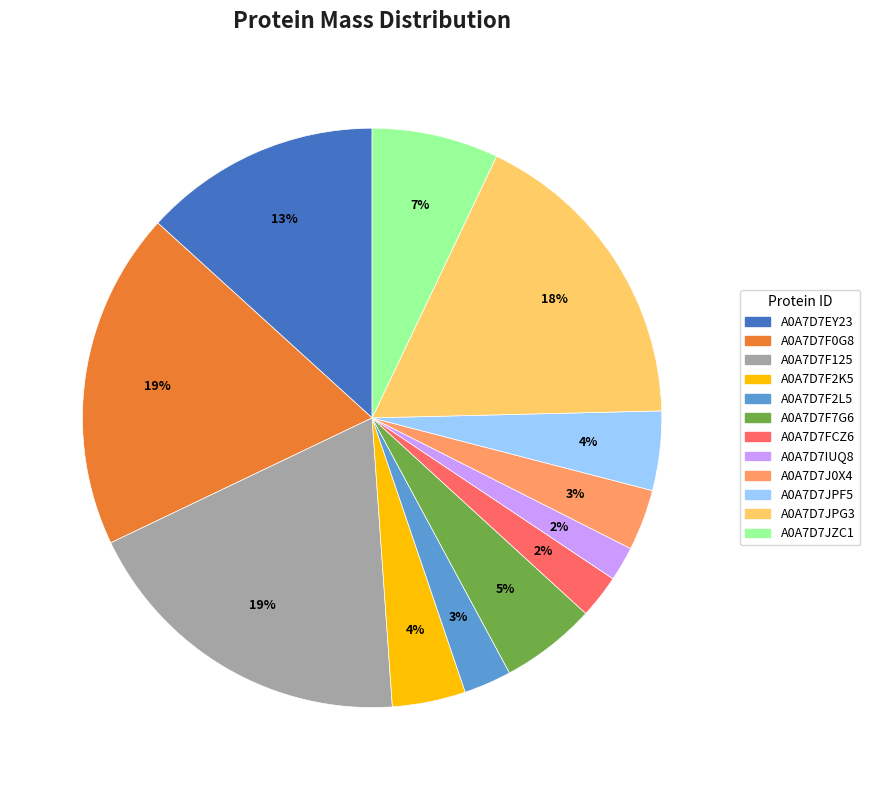

To the nearest percent, what percentage of the pie is A0A7D7JPF5?

4%